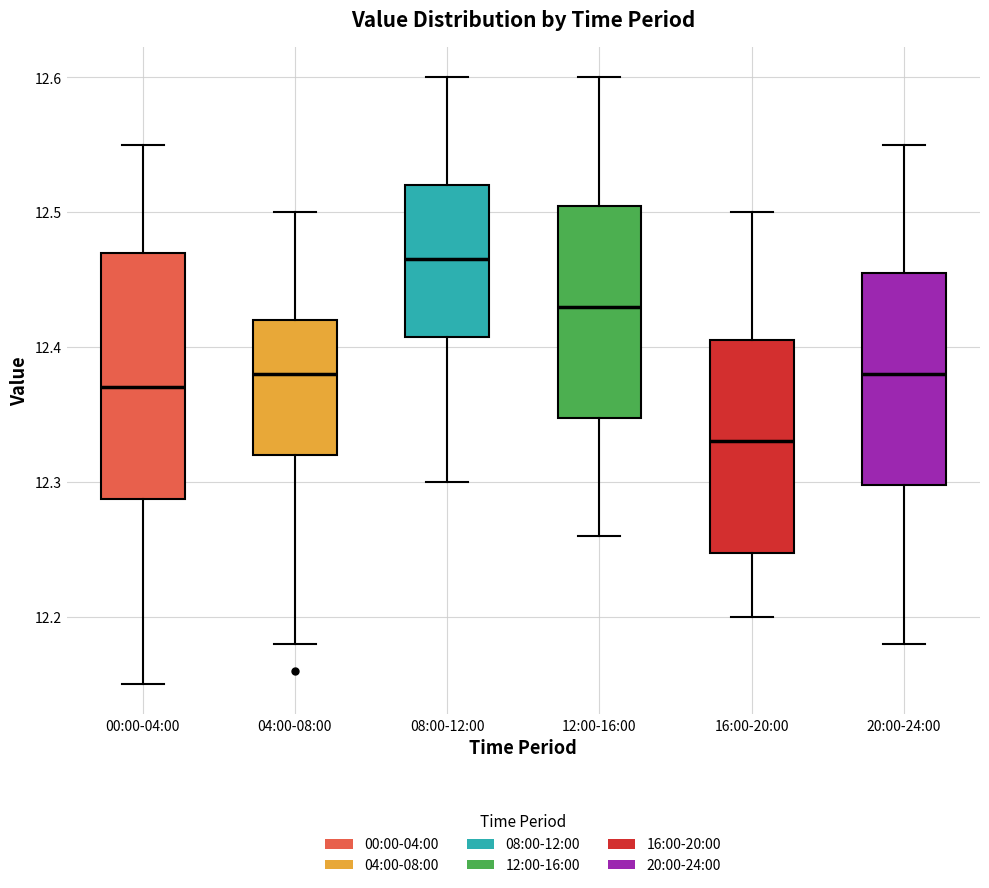

Reading left to right, read every box against the y-axis: the position of its median line, the range the box covers, and the ends of its whiskers. The values are not printed on the chart, so give them approximately, as read against the axis.

00:00-04:00: median 12.37, box 12.29 to 12.47, whiskers 12.15 to 12.55
04:00-08:00: median 12.38, box 12.32 to 12.42, whiskers 12.18 to 12.50
08:00-12:00: median 12.47, box 12.41 to 12.52, whiskers 12.30 to 12.60
12:00-16:00: median 12.43, box 12.35 to 12.51, whiskers 12.26 to 12.60
16:00-20:00: median 12.33, box 12.25 to 12.41, whiskers 12.20 to 12.50
20:00-24:00: median 12.38, box 12.30 to 12.46, whiskers 12.18 to 12.55